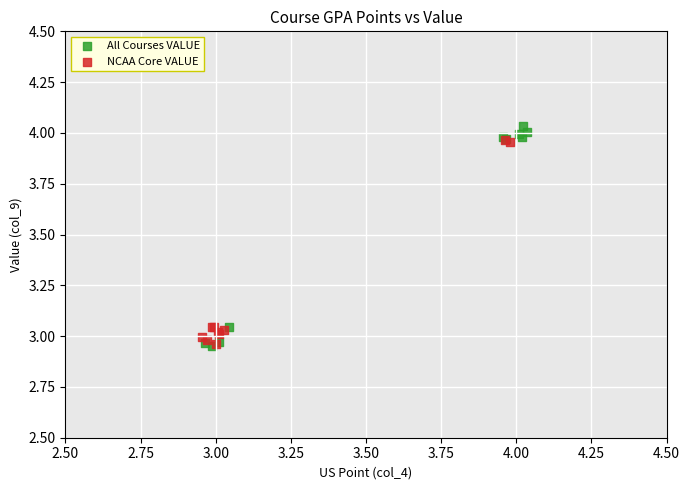

Which series reaches the maximum Y coordinate?

All Courses VALUE